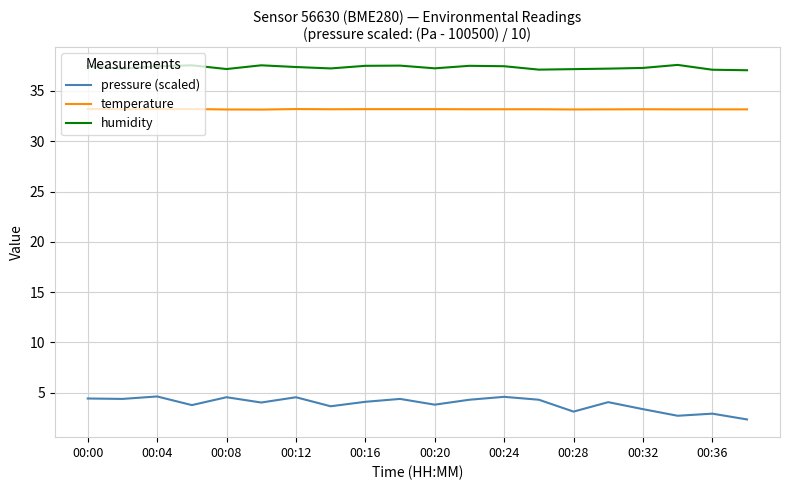

What is the difference between the maximum and minimum values in the pressure (scaled) series?

2.3